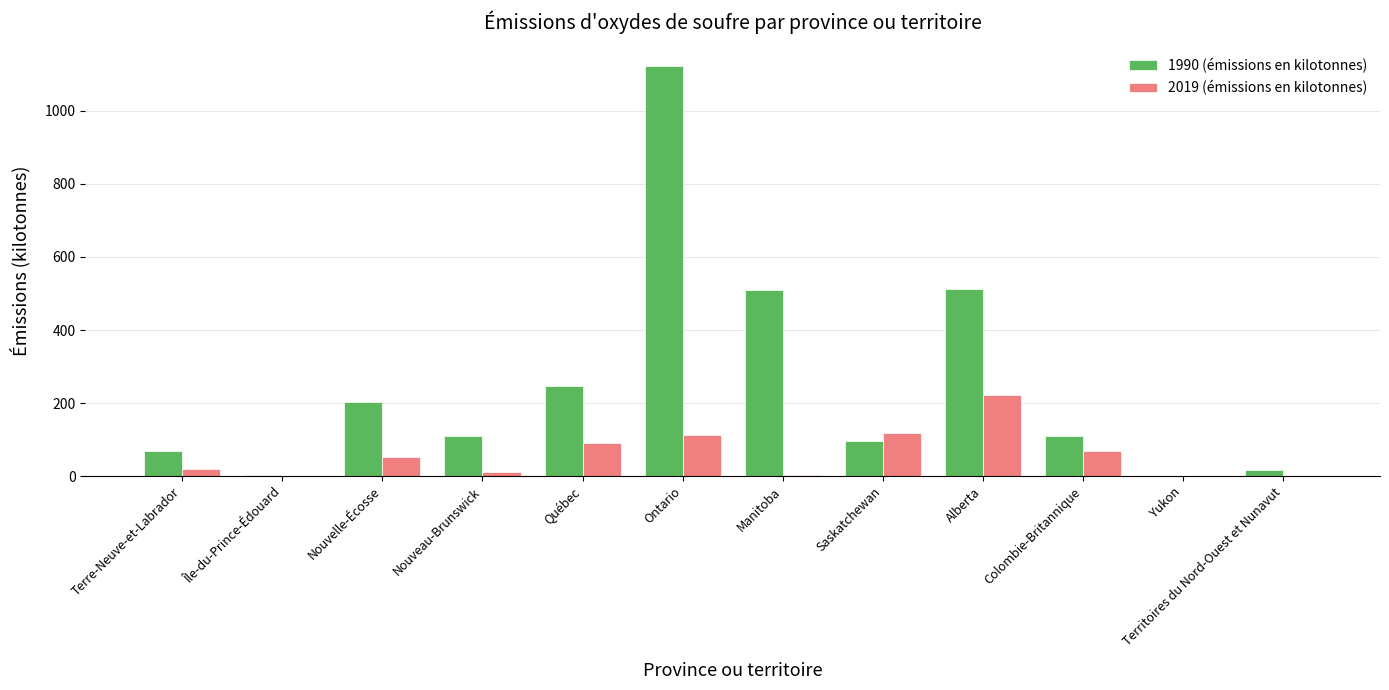

Which series has the largest total across all categories?

1990 (émissions en kilotonnes)